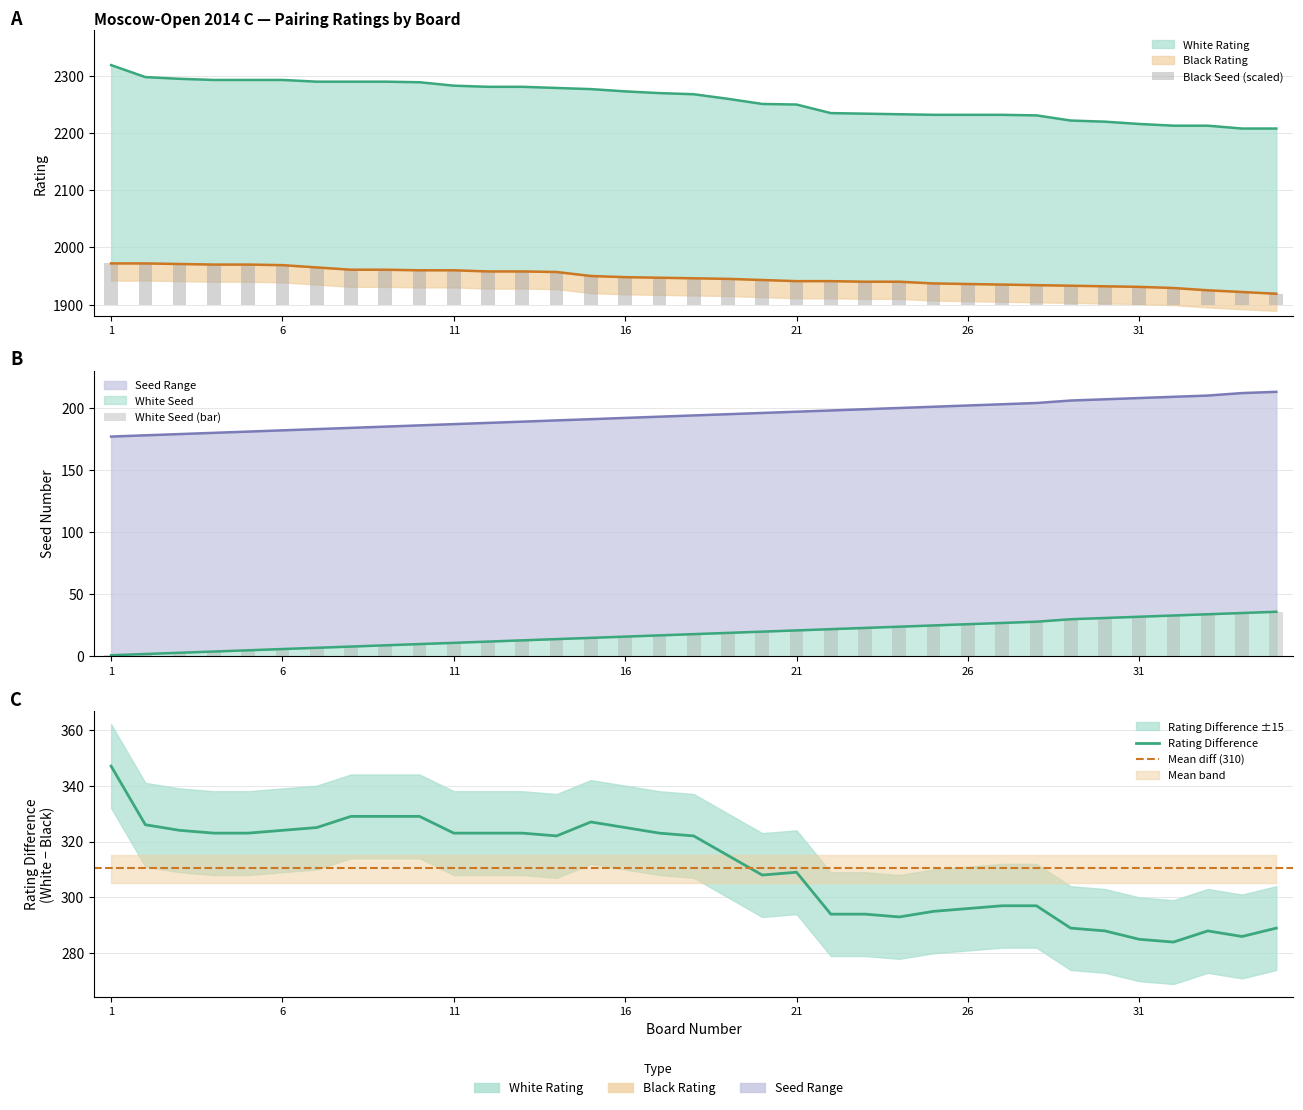

Between 14 and 24, which series saw the biggest shift?

White Rating